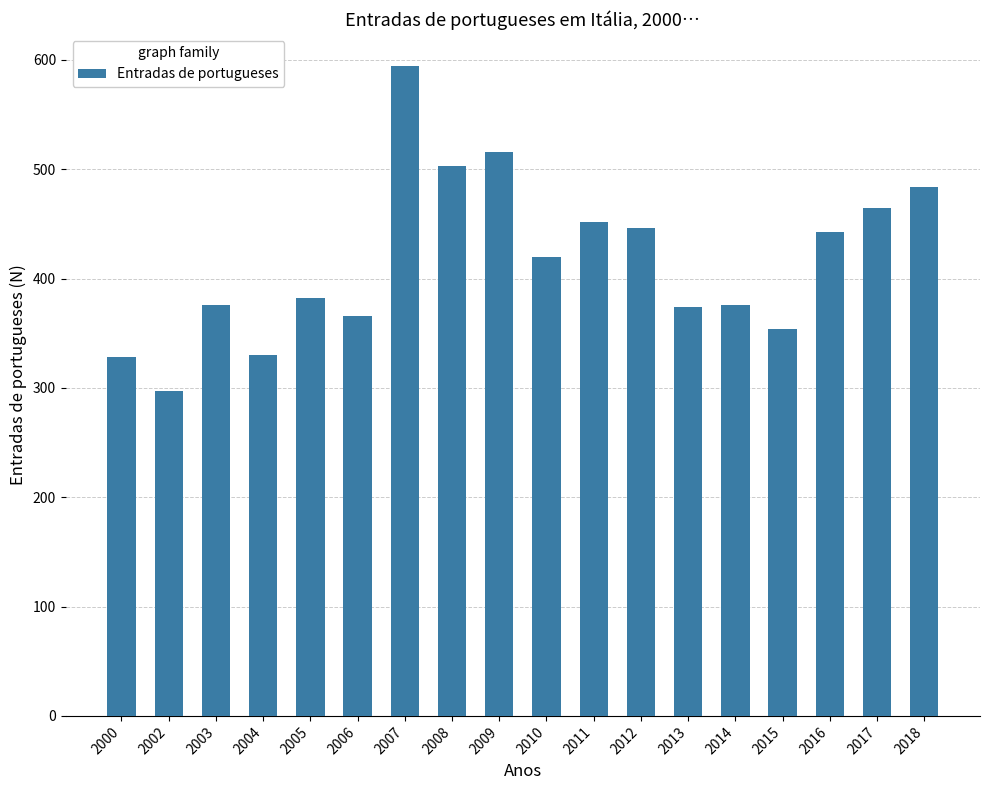

The chart shows a value of 376 at 2014. True or false?

True